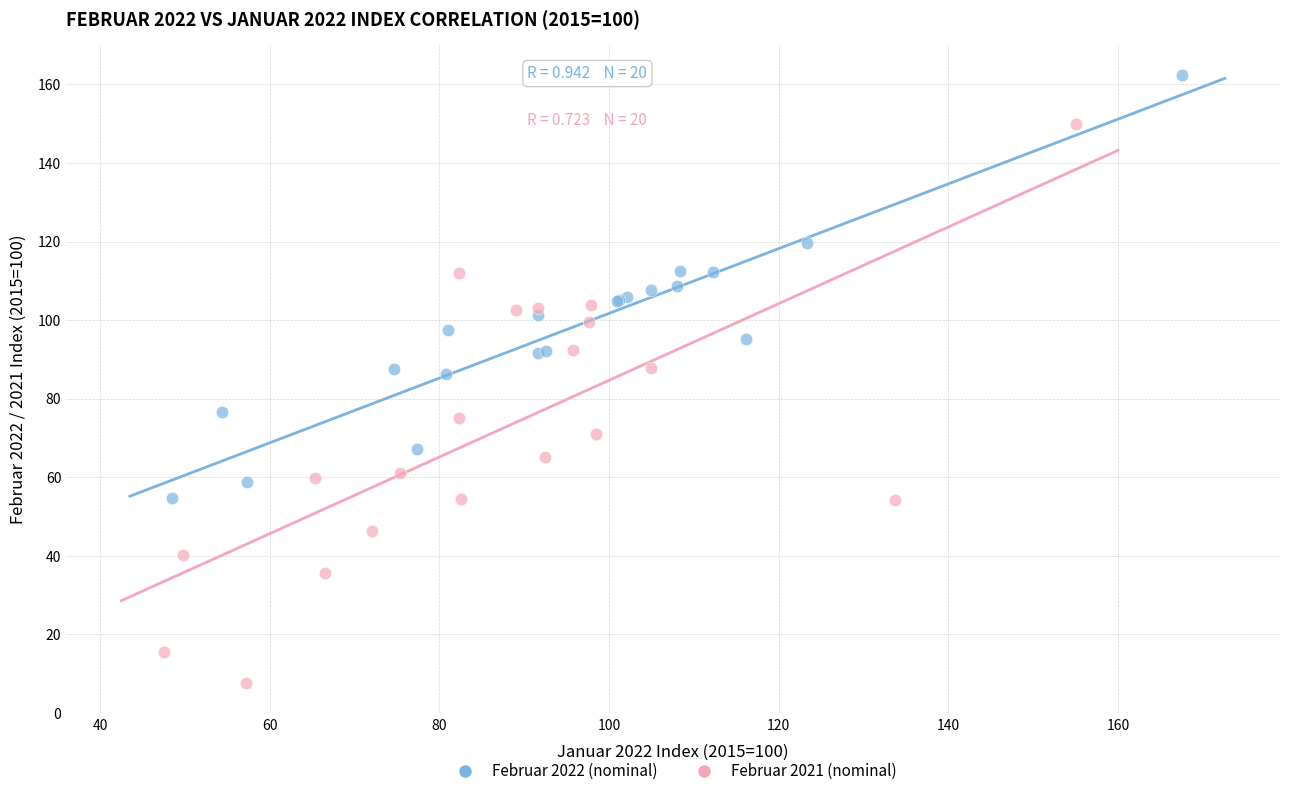

What are all the series names shown in the legend?

Februar 2022 (nominal), Februar 2021 (nominal)